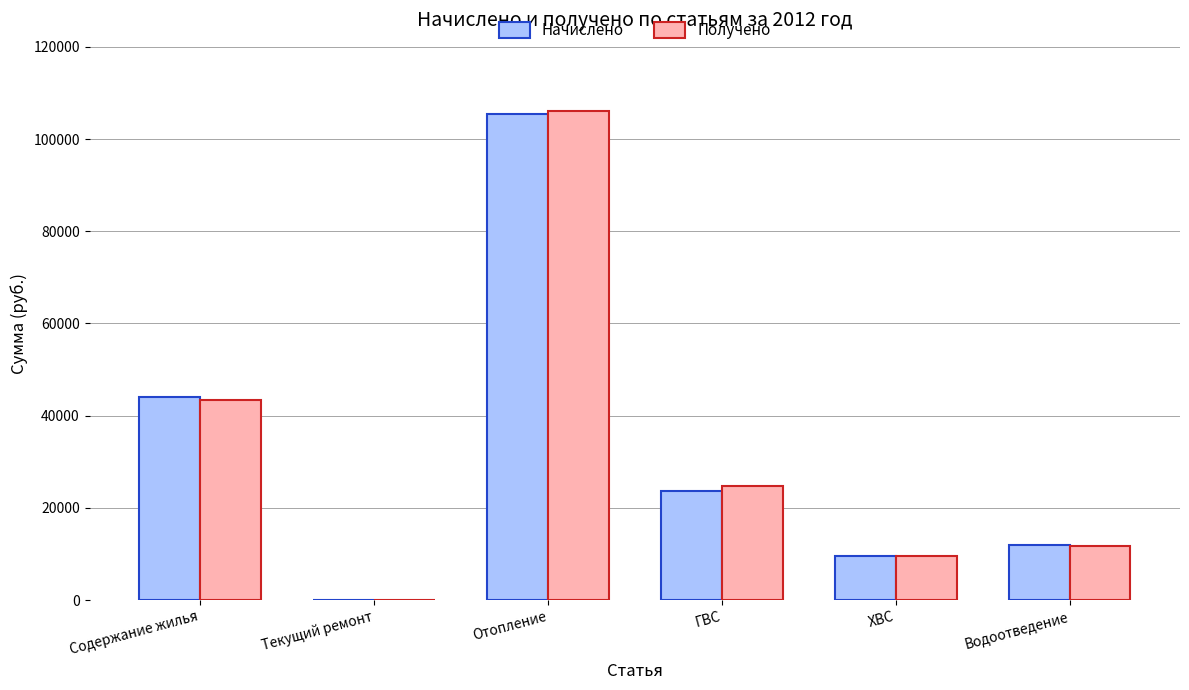

Which series changed the most between Текущий ремонт and Водоотведение?

Начислено